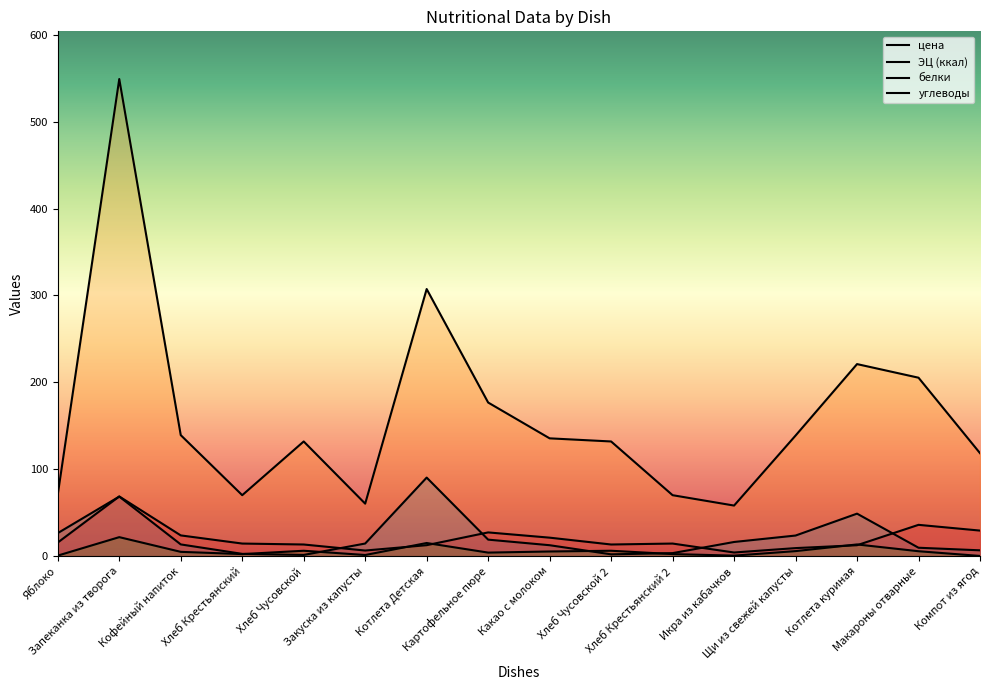

What are all the series names shown in the legend?

цена, ЭЦ (ккал), белки, углеводы